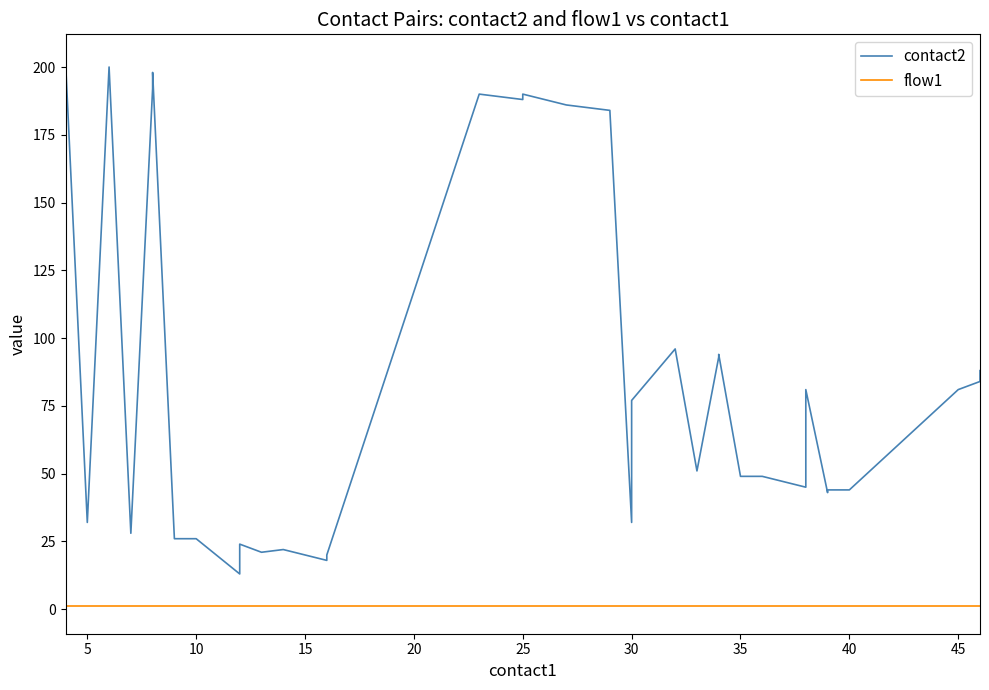

At which category does contact2 reach its first local valley?

5